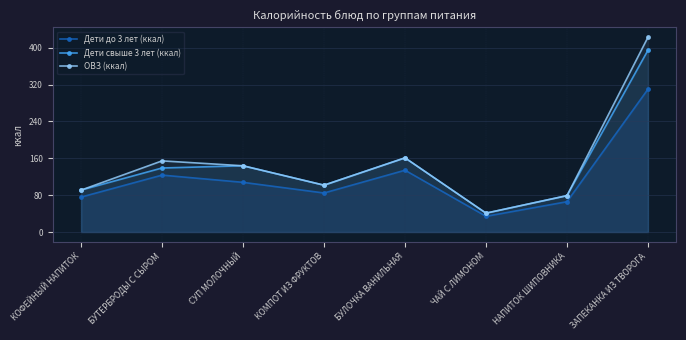

What is the smallest value displayed?

34.2